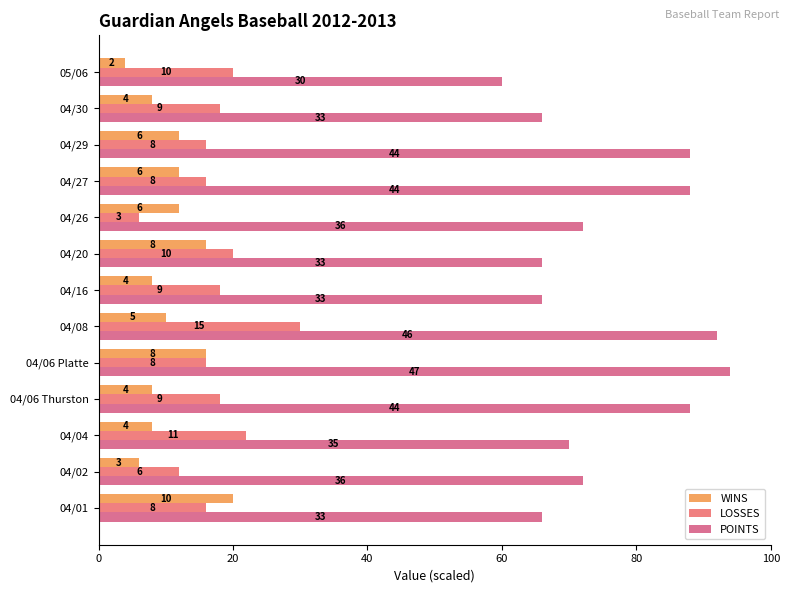

What is the smallest value displayed?

4